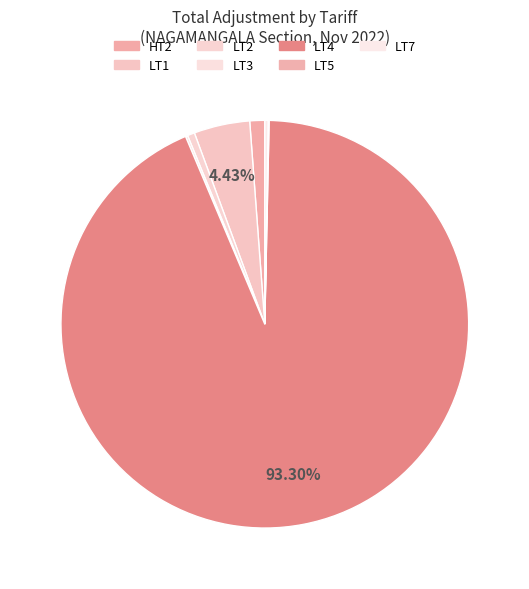

To the nearest percent, what is the average slice percentage?

14%